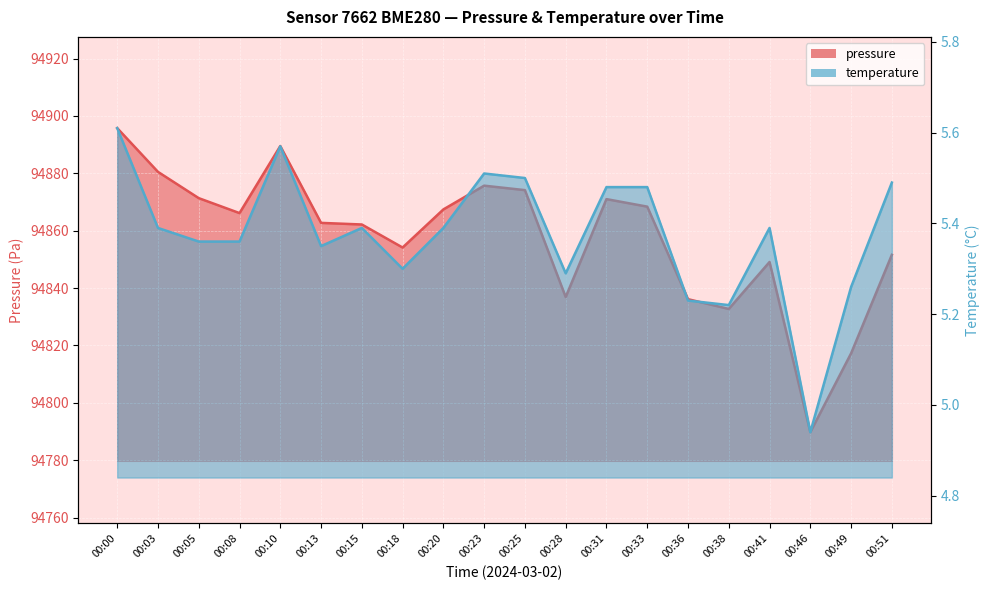

True or false: temperature and pressure intersect in this chart.

False